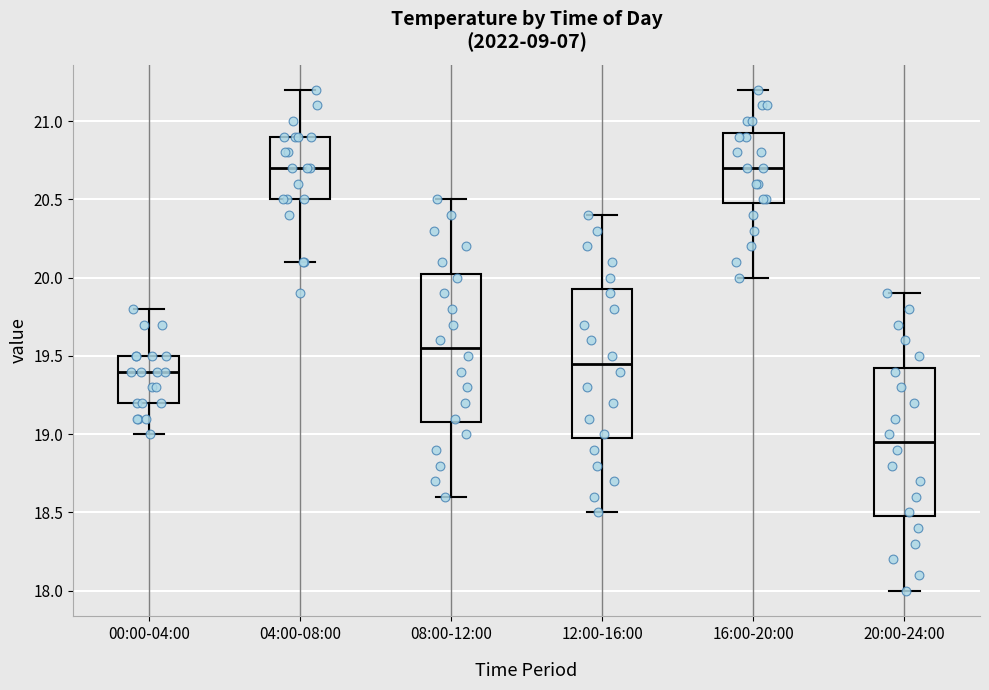

Reading left to right, read every box against the y-axis: the position of its median line, the range the box covers, and the ends of its whiskers. The values are not printed on the chart, so give them approximately, as read against the axis.

00:00-04:00: median 19.40, box 19.20 to 19.50, whiskers 19.00 to 19.80
04:00-08:00: median 20.70, box 20.50 to 20.90, whiskers 20.10 to 21.20
08:00-12:00: median 19.55, box 19.10 to 20.05, whiskers 18.60 to 20.50
12:00-16:00: median 19.45, box 19.00 to 19.95, whiskers 18.50 to 20.40
16:00-20:00: median 20.70, box 20.50 to 20.95, whiskers 20.00 to 21.20
20:00-24:00: median 18.95, box 18.50 to 19.45, whiskers 18.00 to 19.90